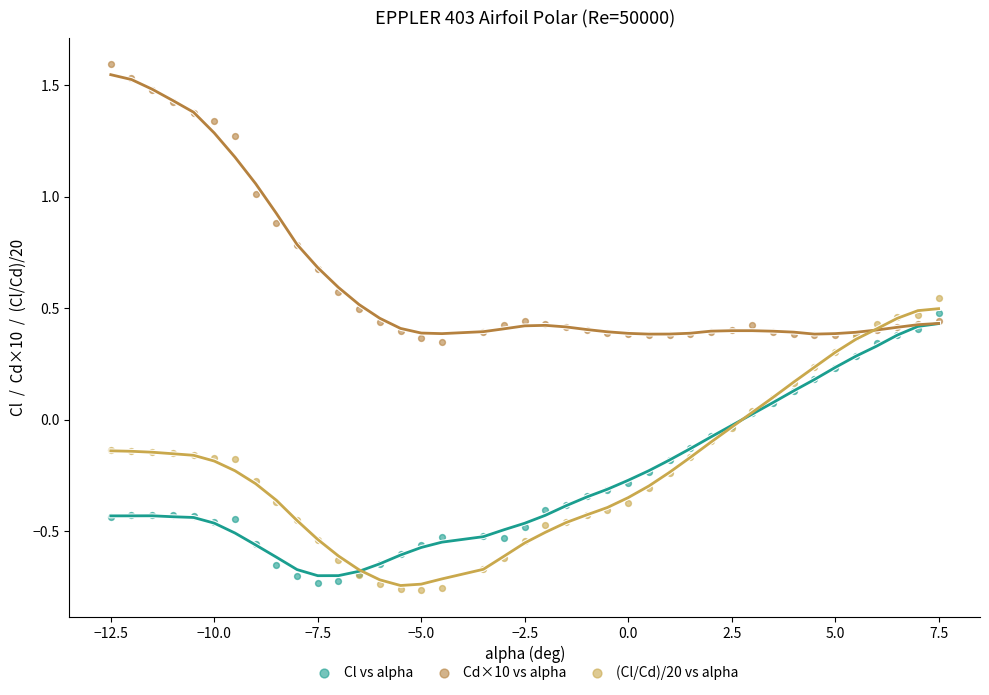

Which series contains the highest Y value?

Cd×10 vs alpha